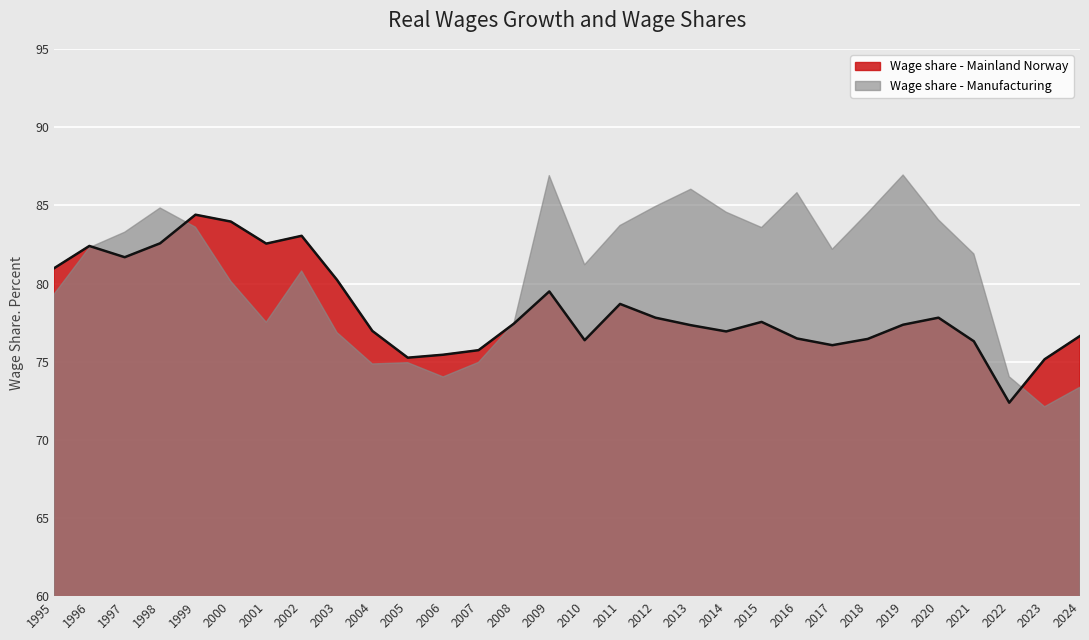

Reading left to right, transcribe all the data shown in this chart.

Wage share - Mainland Norway: 81.0	82.4	81.7	82.6	84.4	84.0	82.6	83.1	80.2	77.0	75.3	75.5	75.7	77.4	79.5	76.4	78.7	77.8	77.3	76.9	77.5	76.5	76.1	76.5	77.4	77.8	76.3	72.4	75.2	76.7
Wage share - Manufacturing: 79.3	82.3	83.3	84.8	83.6	80.1	77.5	80.8	76.9	74.9	74.9	74.0	75.0	77.5	86.9	81.2	83.7	84.9	86.0	84.6	83.6	85.8	82.2	84.5	87.0	84.1	81.9	74.0	72.1	73.4